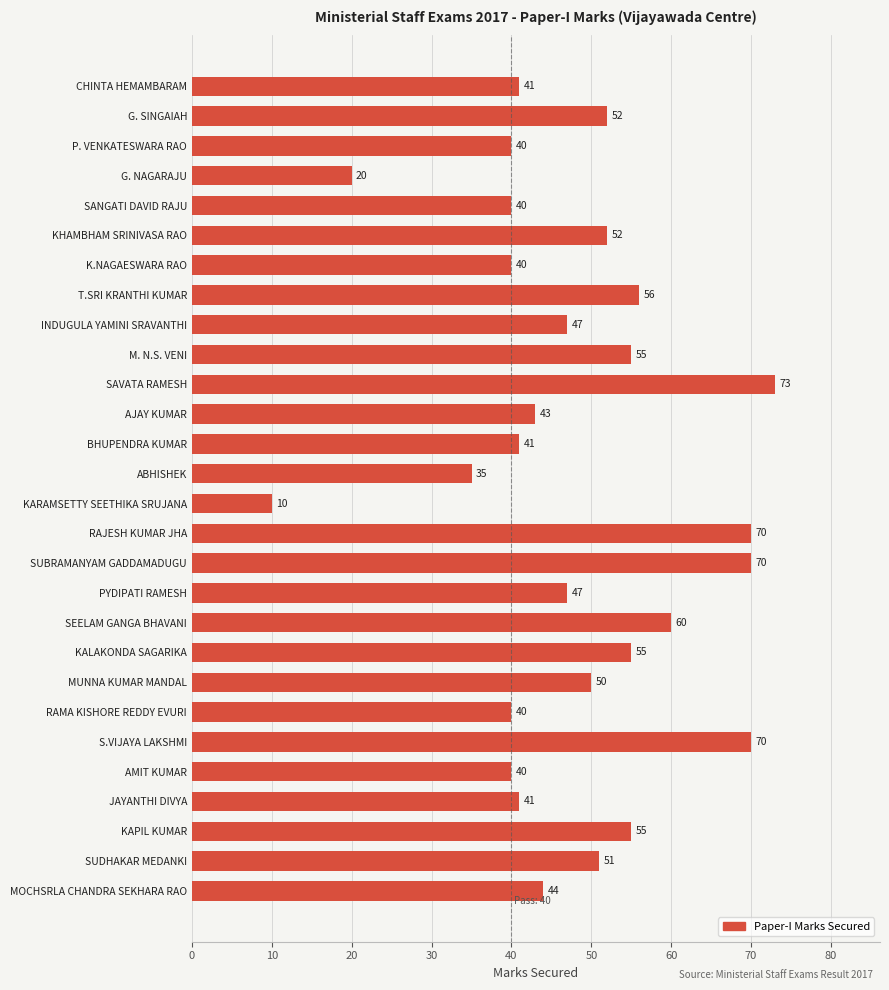

At which category does the chart reach its minimum across all series?

KARAMSETTY SEETHIKA SRUJANA